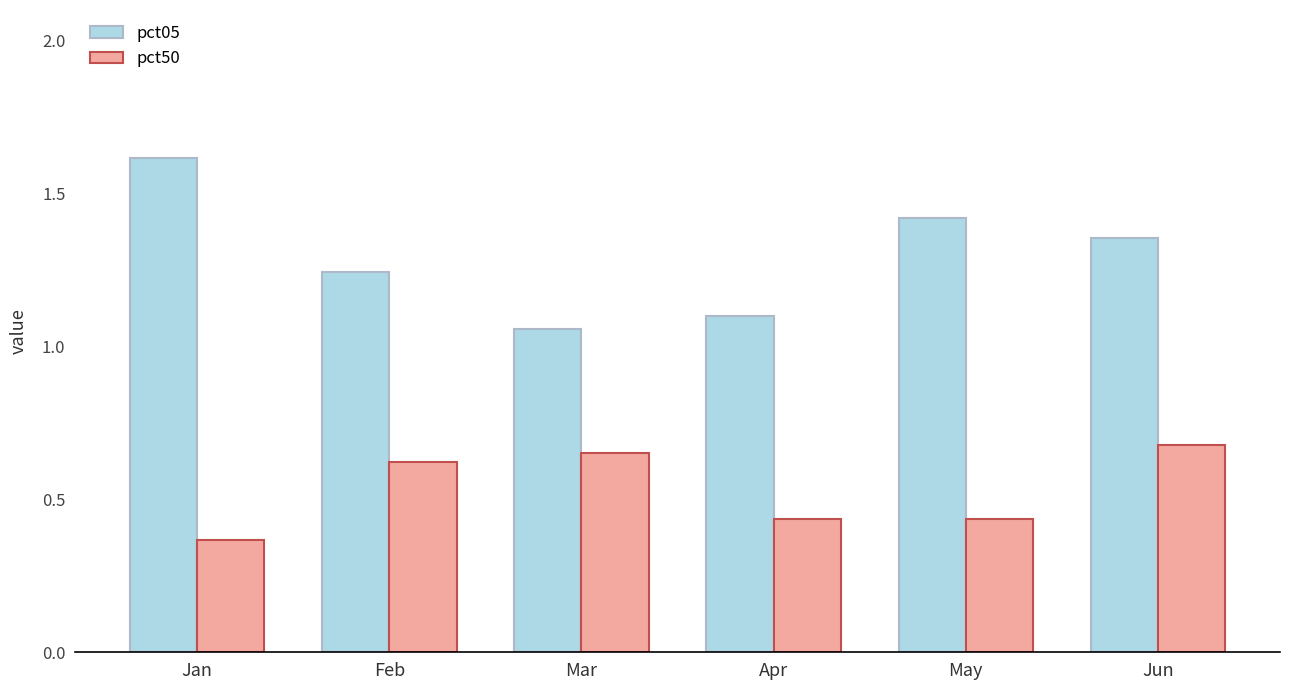

What are all the series names shown in the legend?

pct05, pct50